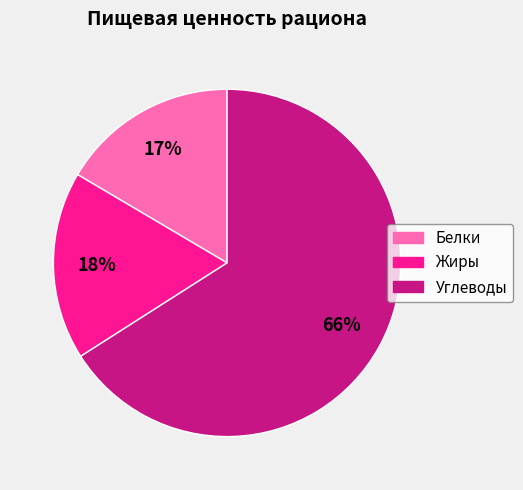

Combined, do Белки and Углеводы account for over 50%?

Yes